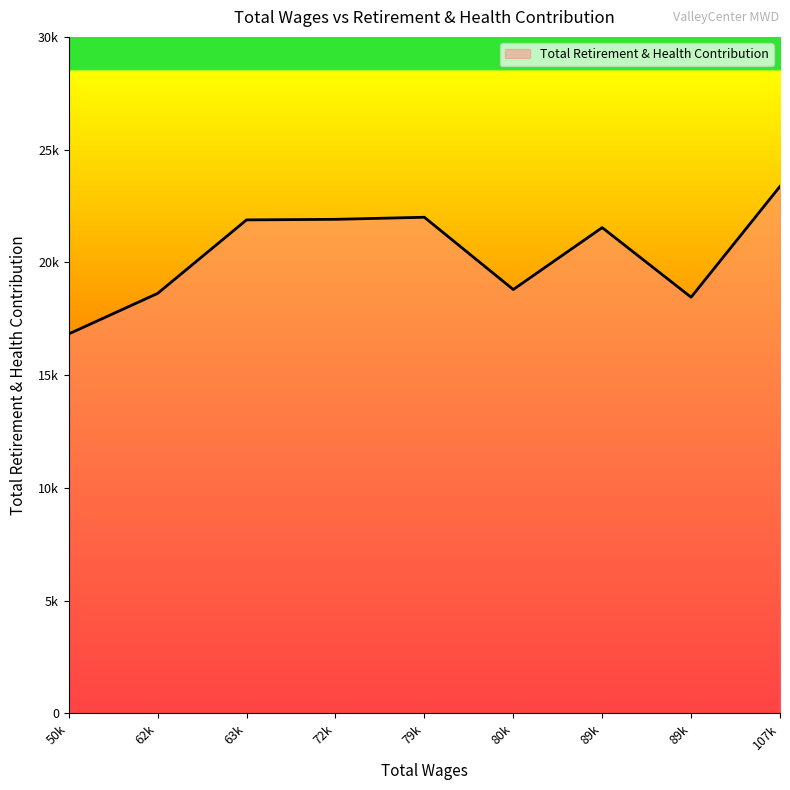

Where is the data nearest to the value 20098?

80130.0